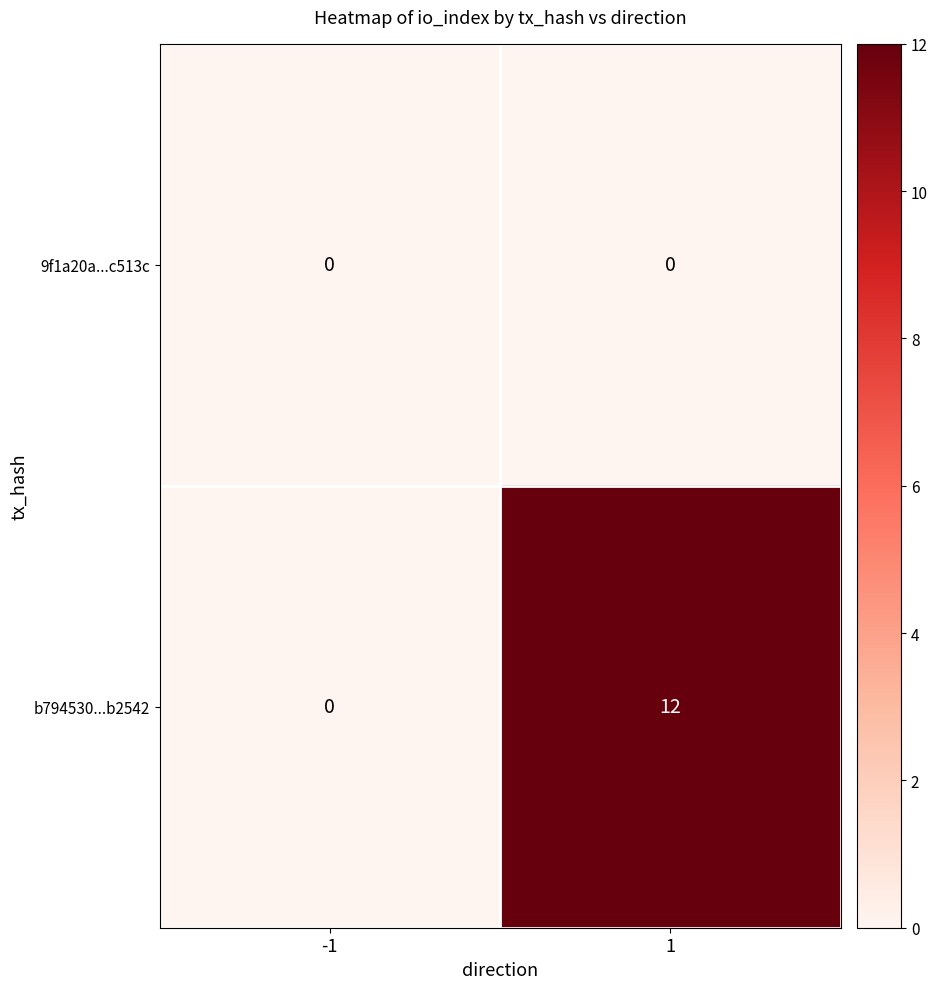

What is the difference between the maximum and minimum values in the b794530...b2542 series?

12